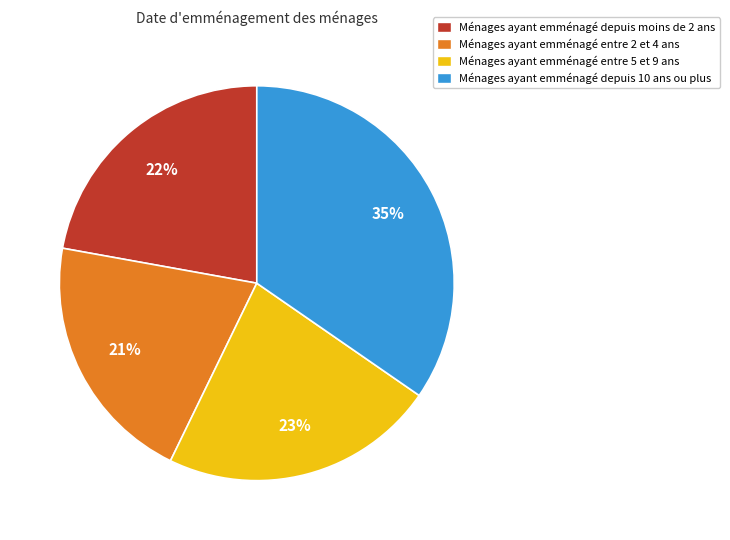

Is it true that Ménages ayant emménagé entre 5 et 9 ans is 30% of the pie?

False